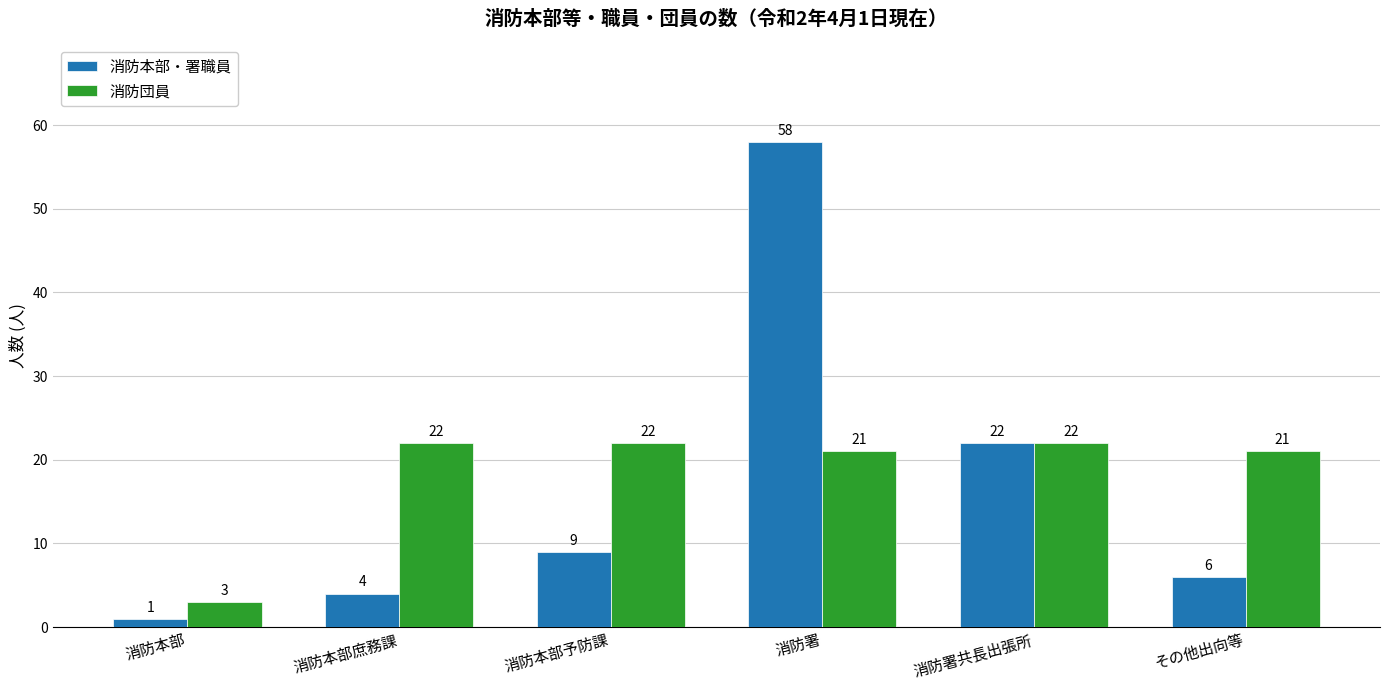

Reading left to right, what are all the values shown in this chart?

消防本部・署職員: 消防本部=1	消防本部庶務課=4	消防本部予防課=9	消防署=58	消防署共長出張所=22	その他出向等=6
消防団員: 消防本部=3	消防本部庶務課=22	消防本部予防課=22	消防署=21	消防署共長出張所=22	その他出向等=21